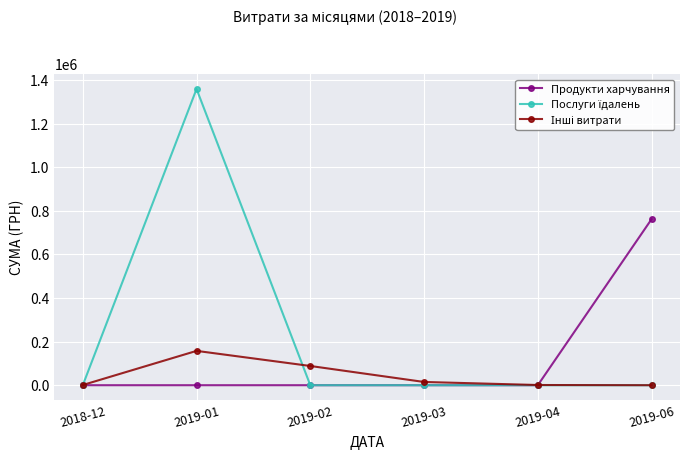

At which category is the sum across all series the highest?

2019-01